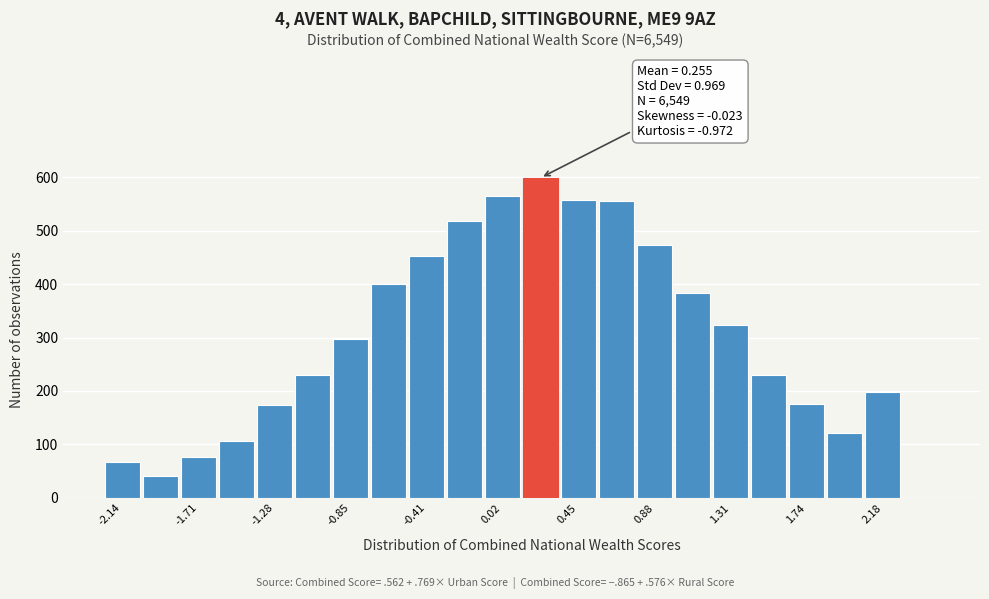

Which range on the x-axis has the tallest bar?

0.15 to 0.35